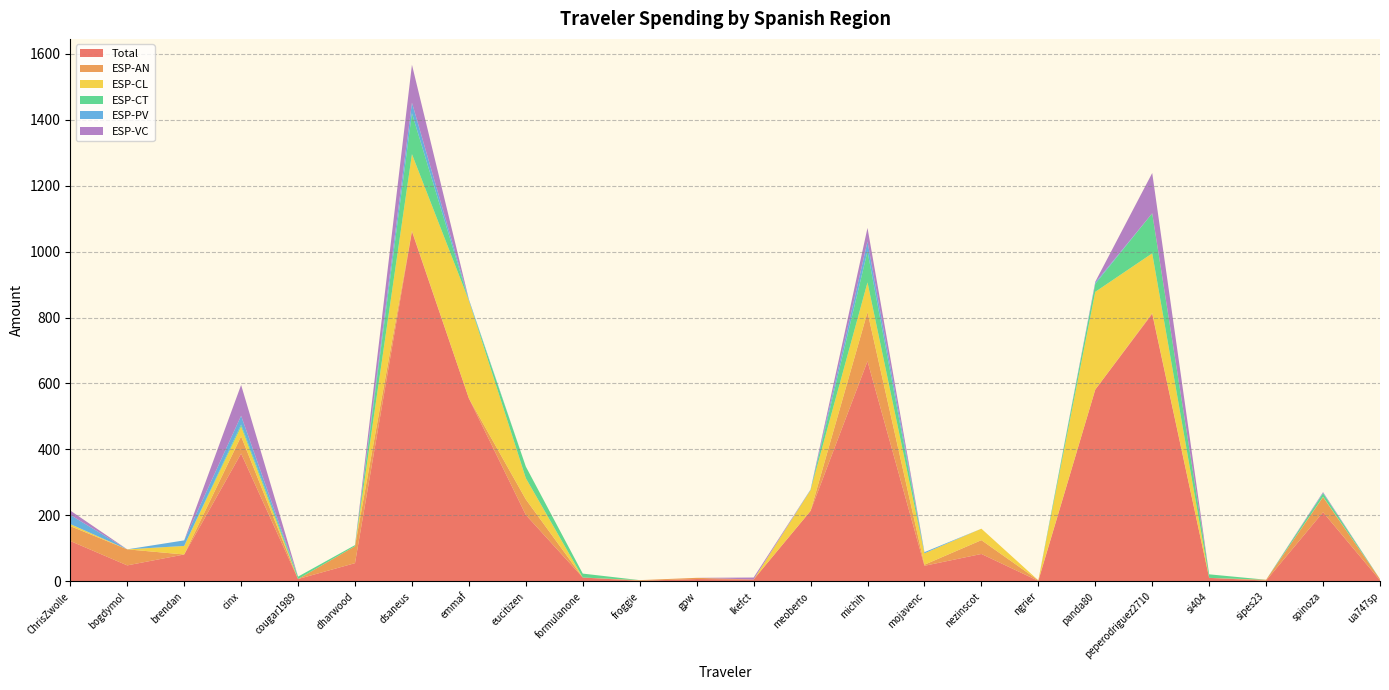

Reading right to left, list all the values displayed in this chart.

Total: 3.5	209.8	2.6	10.8	811.0	581.6	1.7	83.2	47.4	667.5	213.8	5.9	7.3	2.0	11.9	201.7	555.0	1060.6	55.4	7.3	387.6	81.7	48.6	122.5
ESP-AN: 3.5	45.8	2.6	0.0	2.6	0.0	1.7	41.8	3.3	148.7	0.0	0.0	3.6	2.0	0.0	47.1	0.0	2.5	51.2	0.0	52.1	0.0	48.6	45.1
ESP-CL: 0.0	1.0	0.0	0.0	180.9	296.2	0.0	34.8	34.5	90.2	63.1	0.0	0.0	0.0	0.0	64.2	296.2	232.1	0.0	0.0	29.9	25.9	0.0	6.1
ESP-CT: 0.0	10.6	0.0	10.8	121.4	24.1	0.0	0.0	0.0	94.4	0.0	0.0	0.0	0.0	11.9	35.2	0.0	123.9	3.4	7.3	5.8	0.0	0.0	0.3
ESP-PV: 0.0	1.8	0.0	0.0	0.0	4.0	0.0	0.0	3.5	29.4	1.8	0.0	0.0	0.0	0.0	0.0	4.0	32.3	0.0	0.0	26.8	16.8	0.0	27.5
ESP-VC: 0.0	1.9	0.0	0.0	122.1	2.5	0.0	0.0	0.0	41.5	0.0	5.9	0.0	0.0	0.0	0.0	0.0	114.8	0.0	0.0	93.2	0.0	0.0	13.4